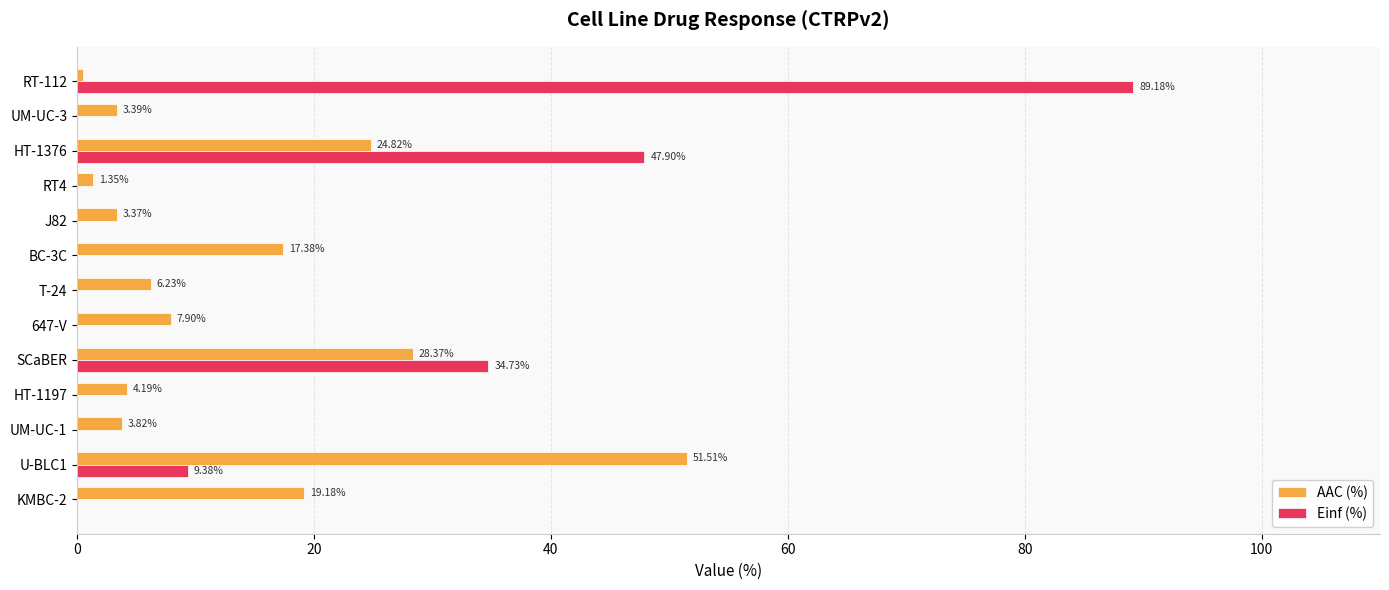

What is the sum of all AAC (%) values?

172.0